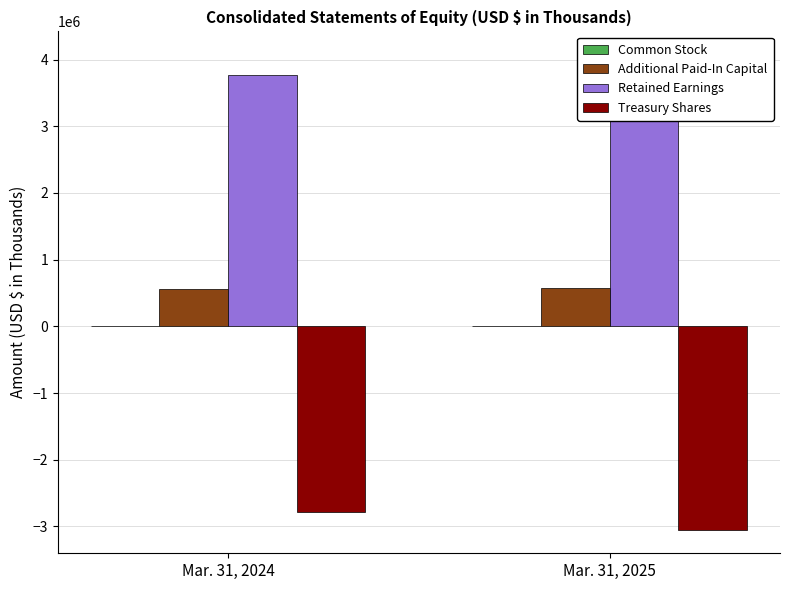

What is the sum of the Common Stock values at Mar. 31, 2024 and Mar. 31, 2025?

19716